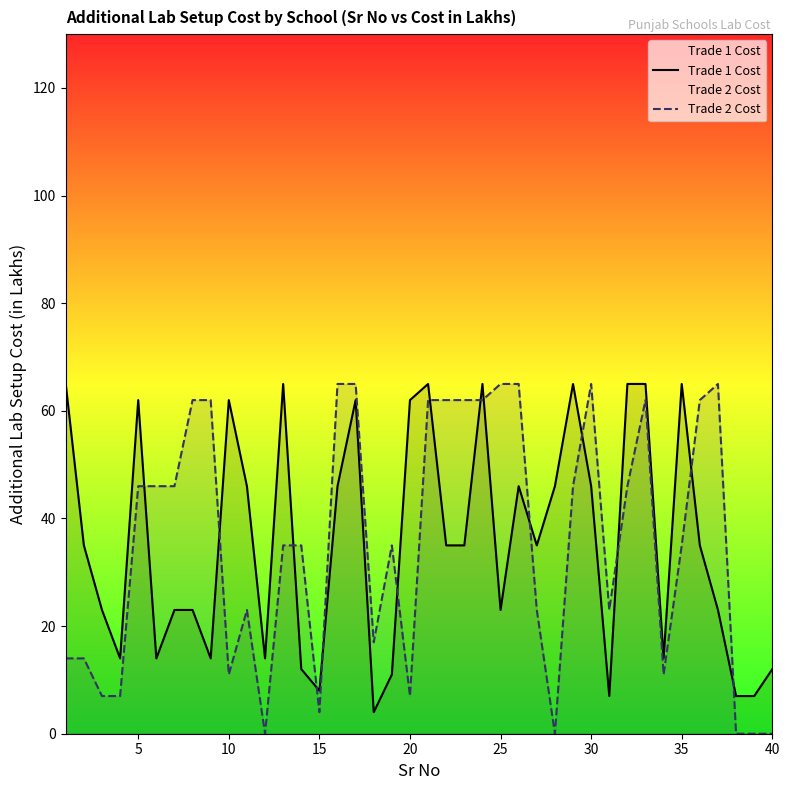

True or false: Trade 2 Cost has a value of 65 at 25.

True